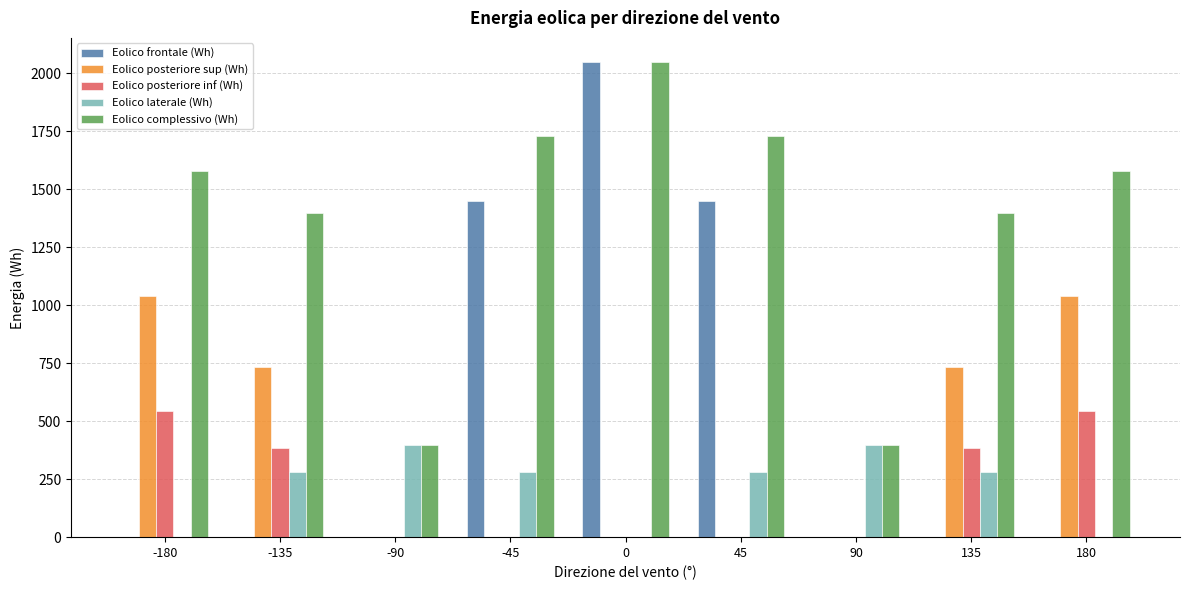

What is the highest value of the Eolico posteriore sup (Wh) series?

1038.9